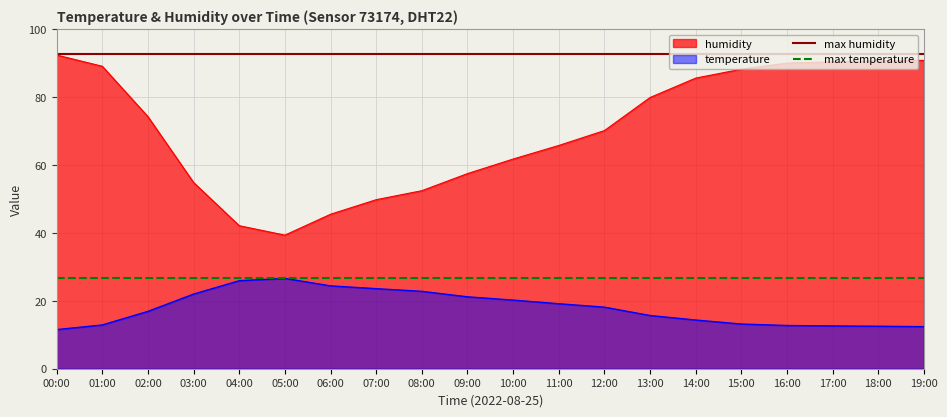

True or false: temperature and humidity cross at least once.

False